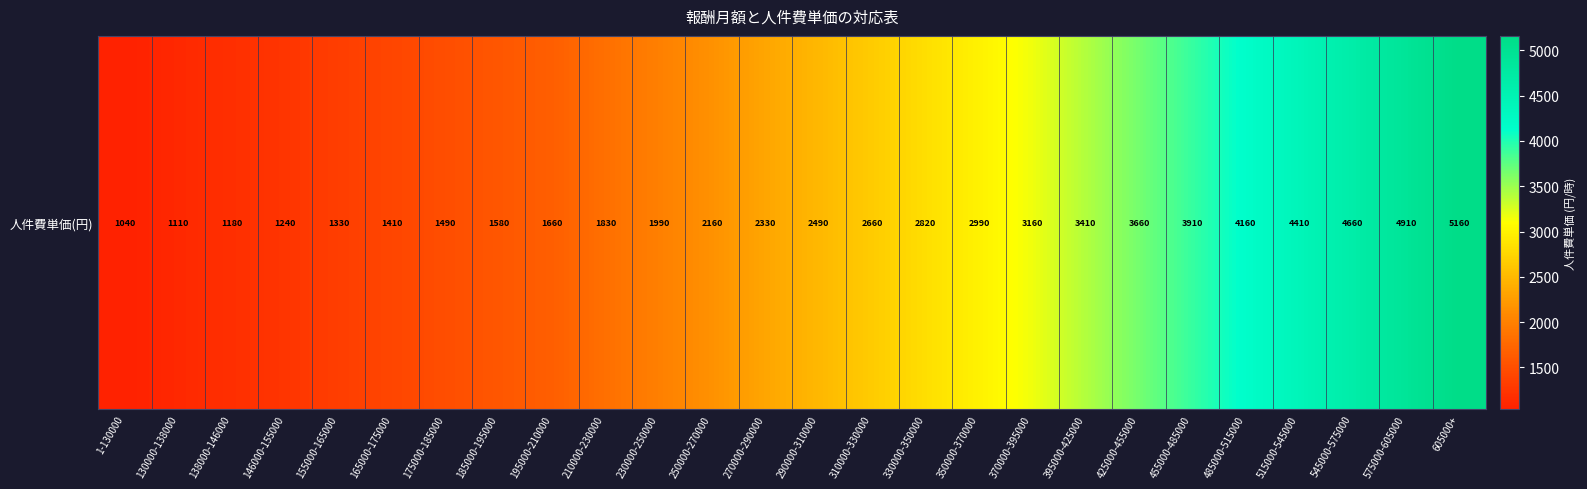

List the labels in order of value, largest first.

605000+, 575000-605000, 545000-575000, 515000-545000, 485000-515000, 455000-485000, 425000-455000, 395000-425000, 370000-395000, 350000-370000, 330000-350000, 310000-330000, 290000-310000, 270000-290000, 250000-270000, 230000-250000, 210000-230000, 195000-210000, 185000-195000, 175000-185000, 165000-175000, 155000-165000, 146000-155000, 138000-146000, 130000-138000, 1-130000